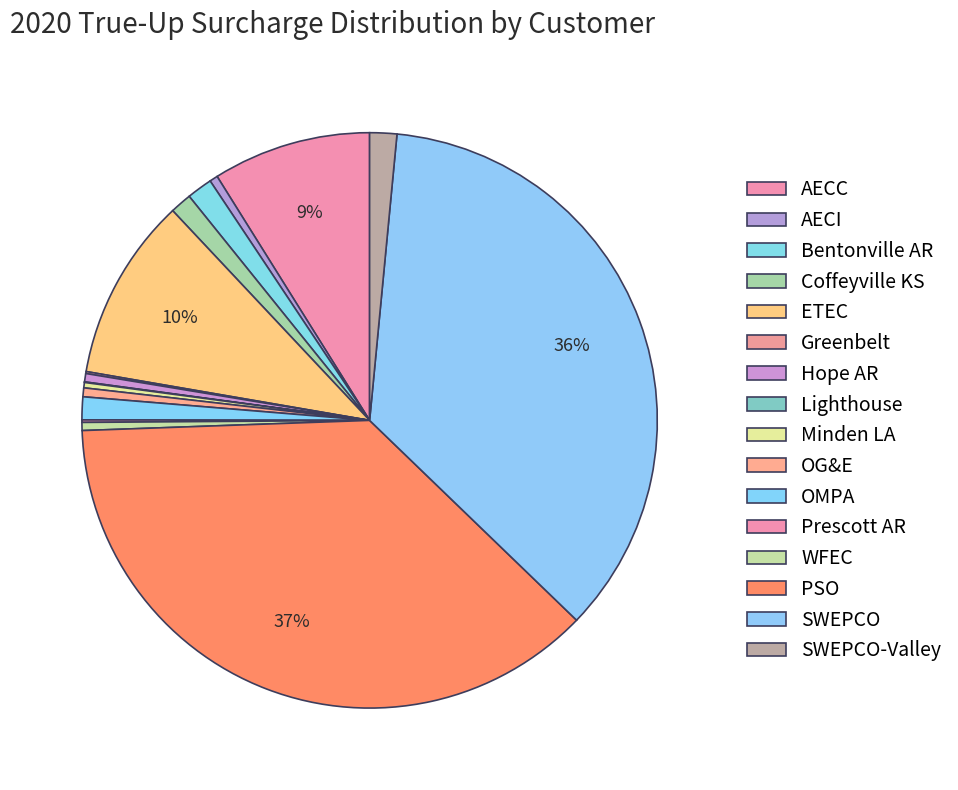

Rank the categories by value from highest to lowest.

PSO, SWEPCO, ETEC, AECC, SWEPCO-Valley, Bentonville AR, OMPA, Coffeyville KS, OG&E, Hope AR, AECI, WFEC, Minden LA, Prescott AR, Greenbelt, Lighthouse